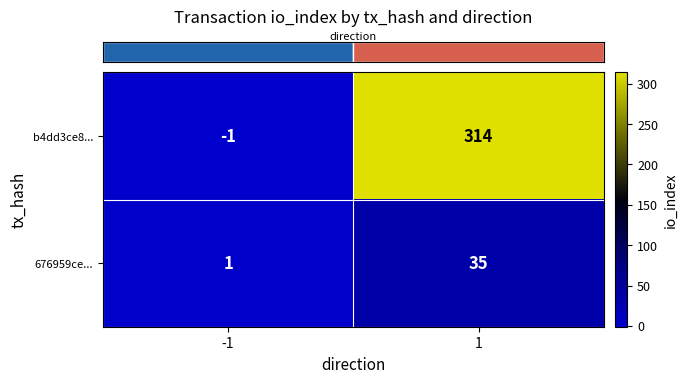

Rank the series at 1 from highest to lowest value.

b4dd3ce8..., 676959ce...